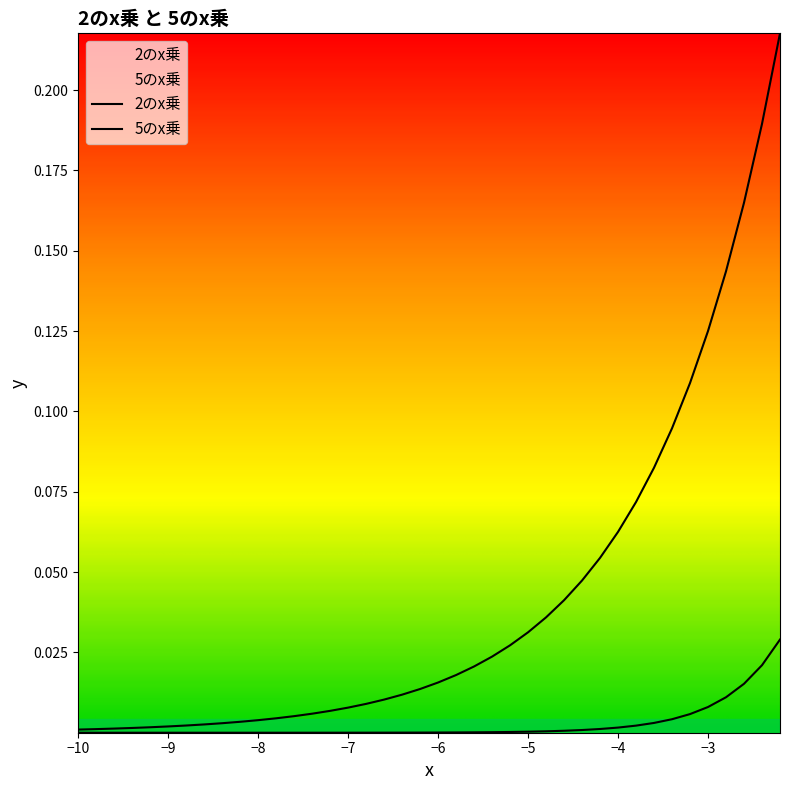

Count the number of categories in the chart.

40